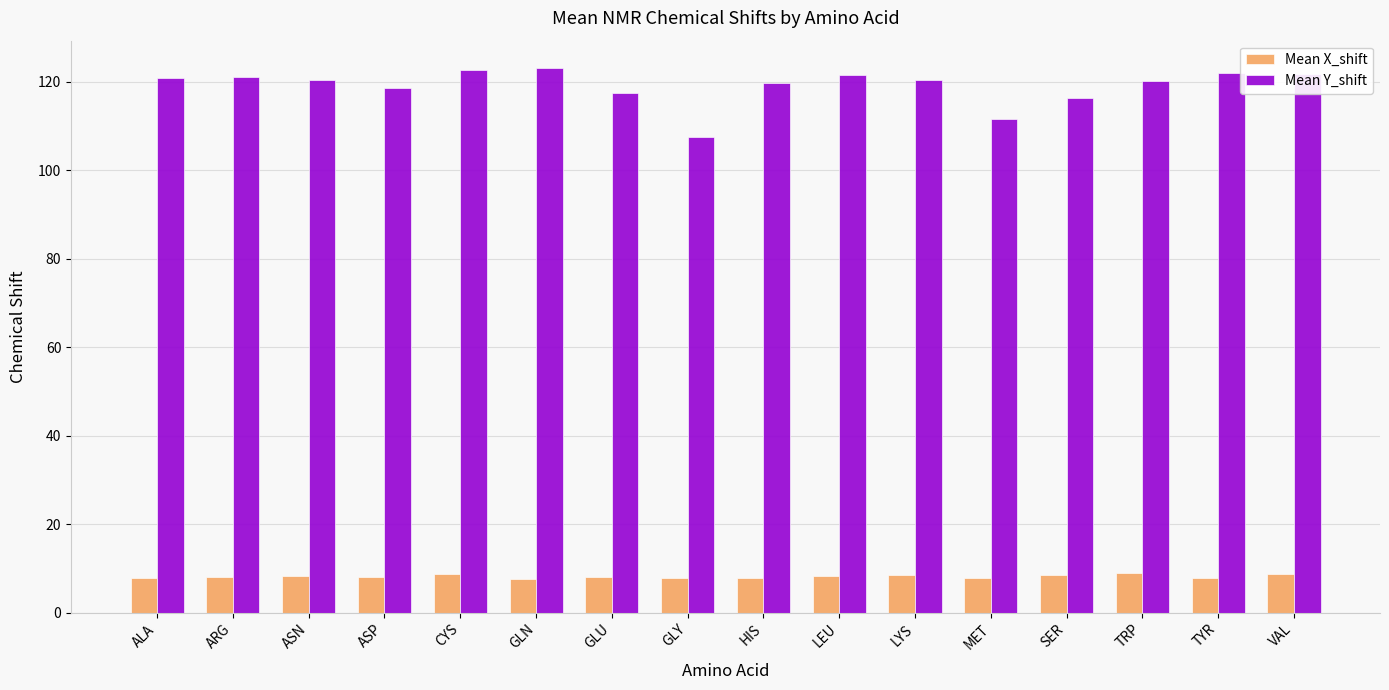

What is the minimum value for Mean X_shift?

7.6